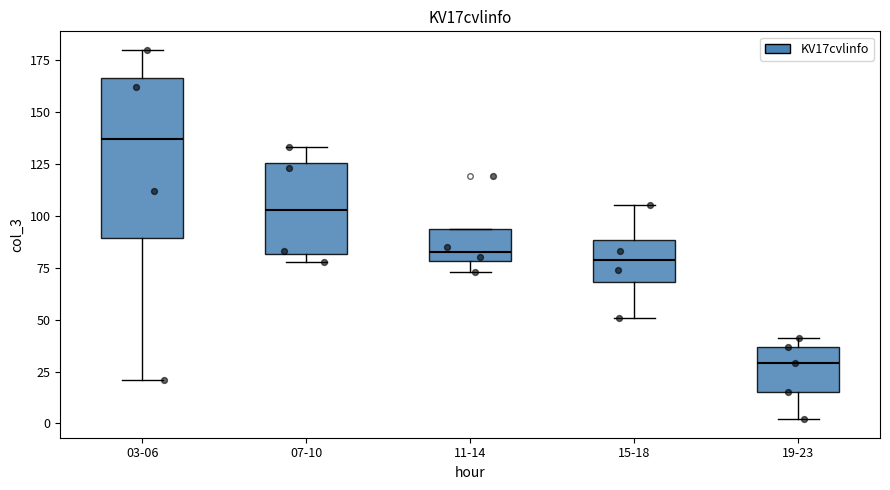

Where is the lower edge of the box for 15-18 on the y-axis? The values are not printed on the chart, so give them approximately, as read against the axis.

70